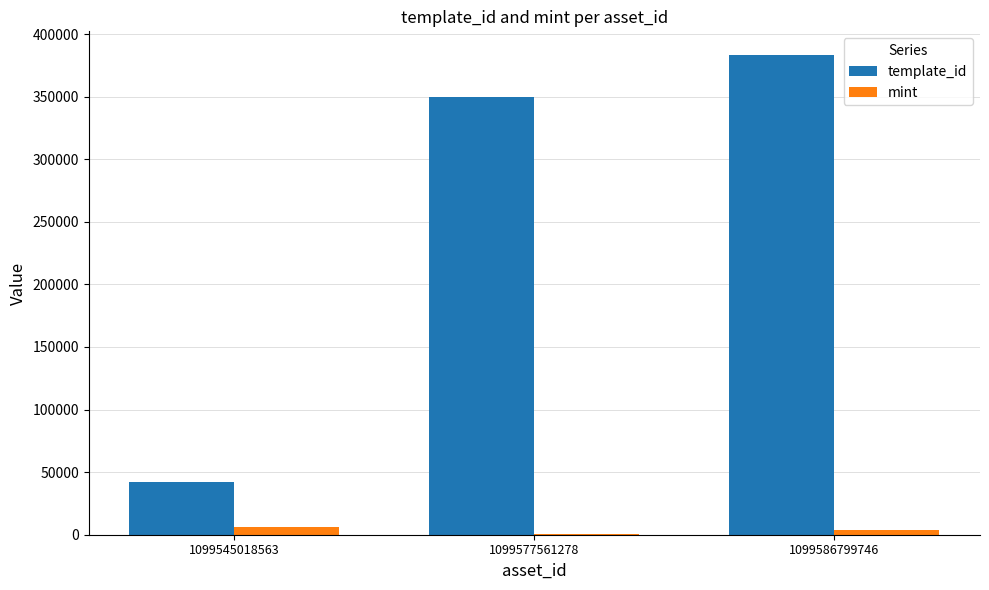

Count the number of categories in the chart.

3